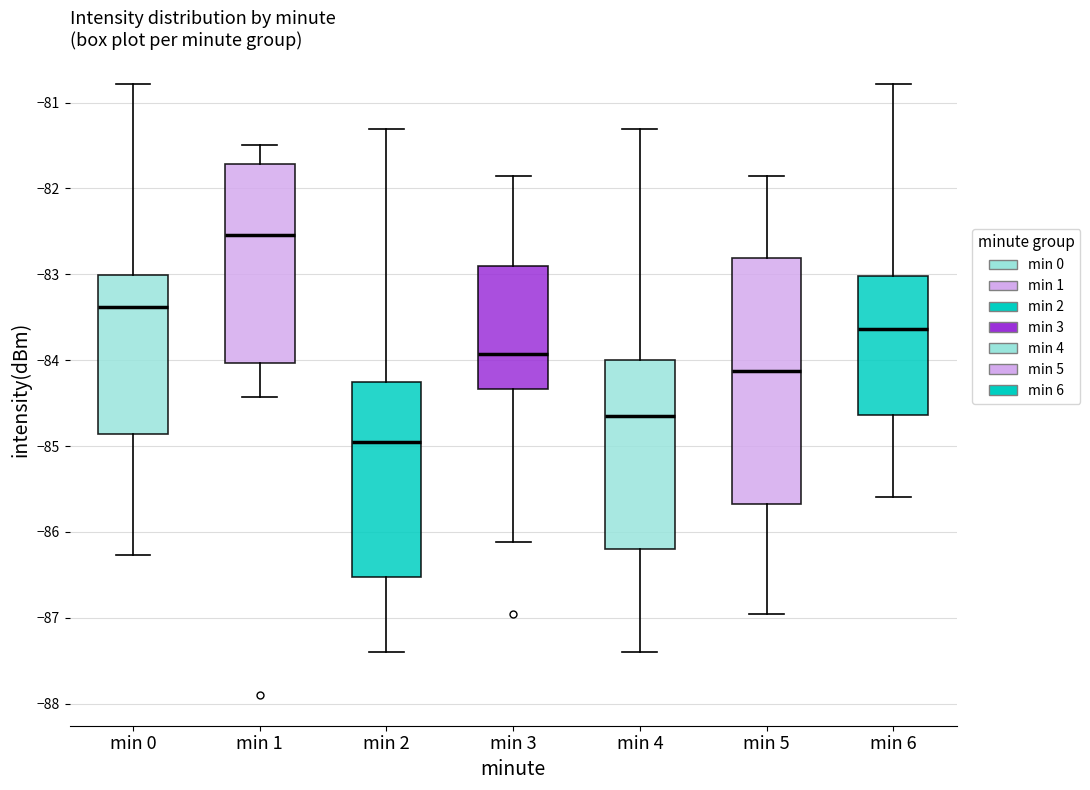

Which box has the highest median line?

min 1